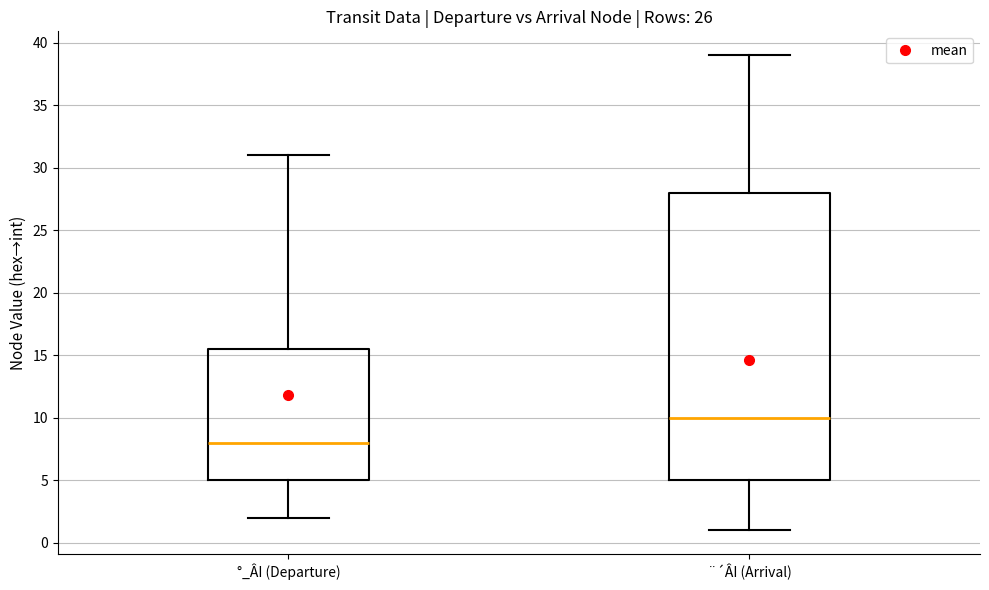

Comparing the boxes themselves (not the whiskers), which one is the tallest?

¨´ÂI (Arrival)